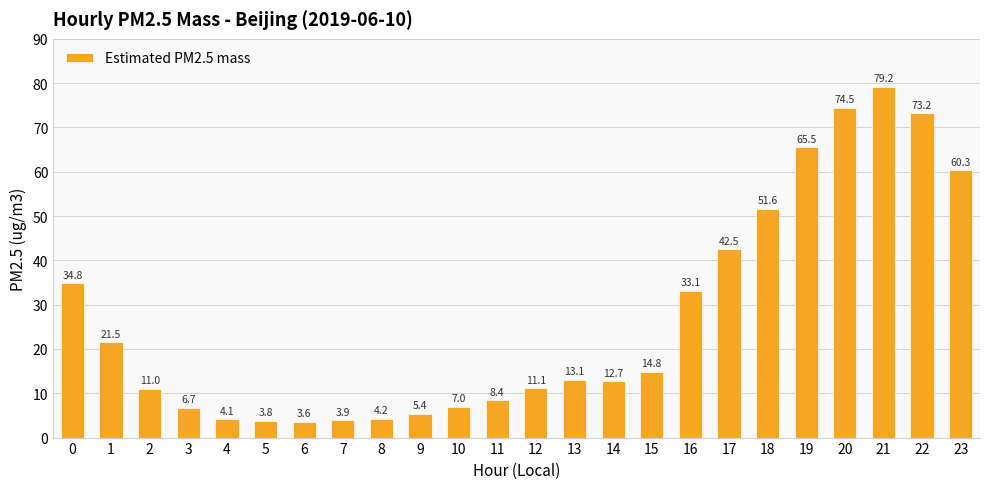

What is the smallest value displayed?

3.6